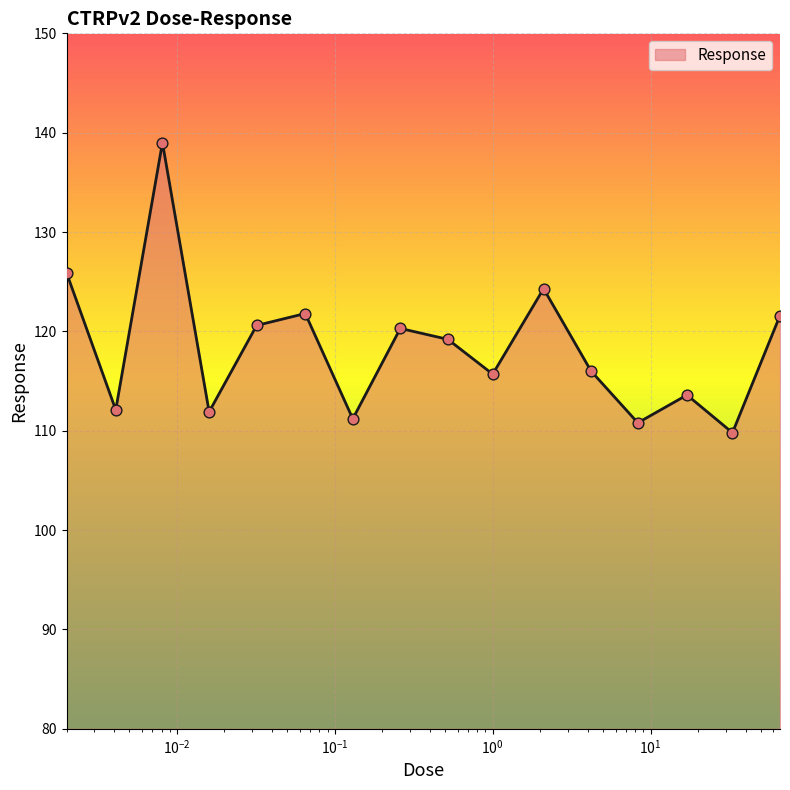

What is the maximum value shown in the chart?

139.0